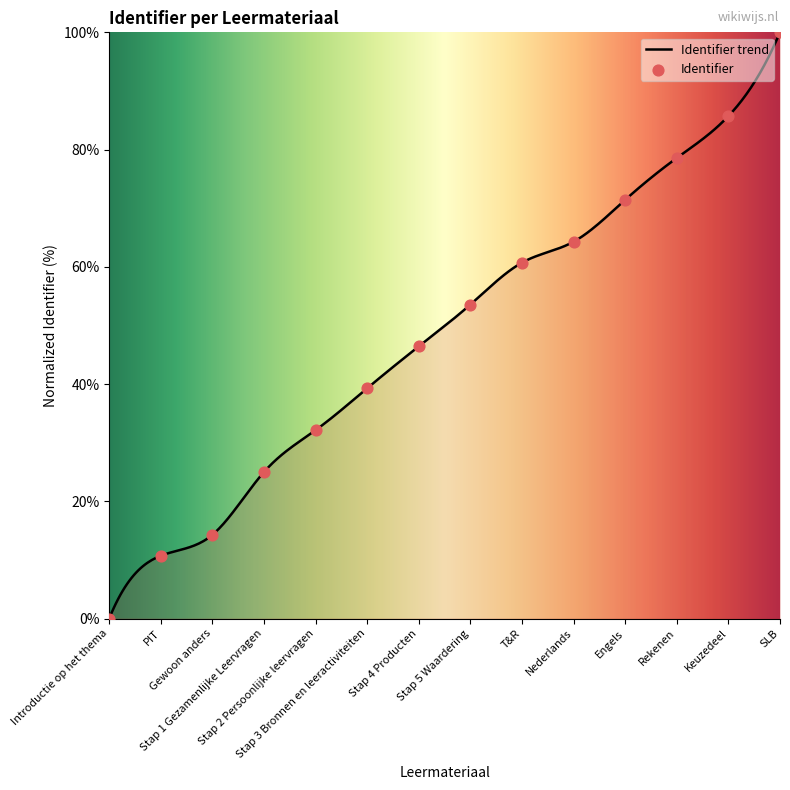

What is the difference between the maximum and minimum values?

100.0